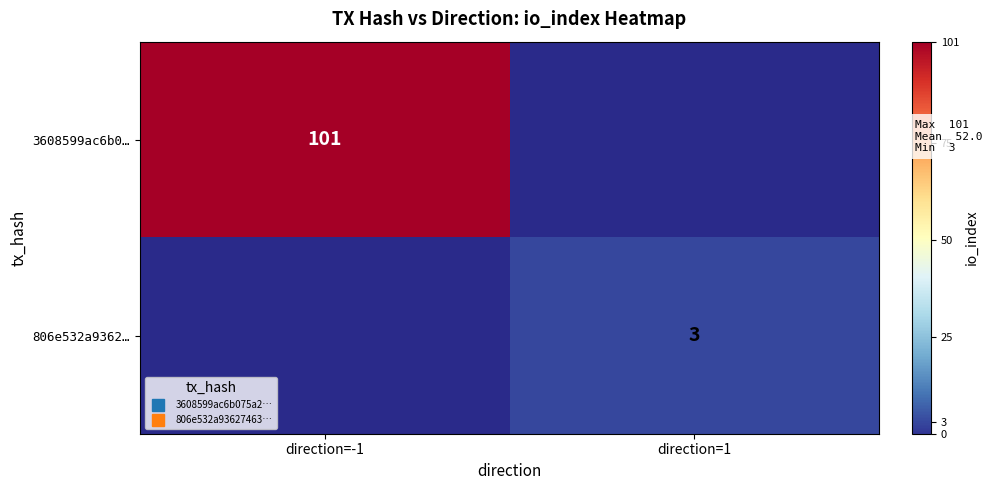

True or false: 3608599ac6b0… has a value of 0 at direction=1.

True